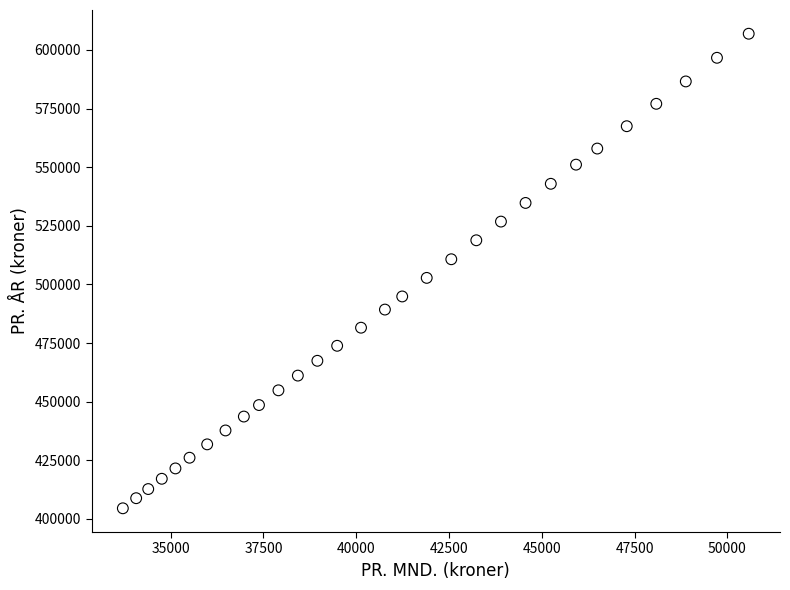

What is the range of Y values (max minus min)?

202344